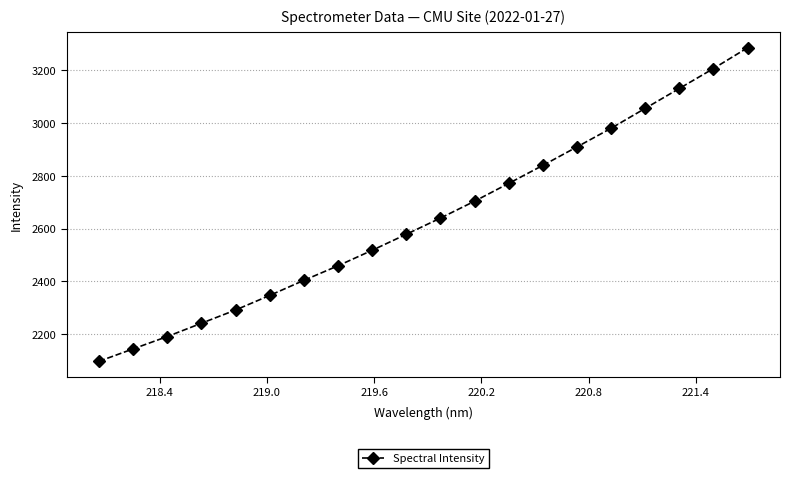

Is this an area chart (filled region under the line)?

No